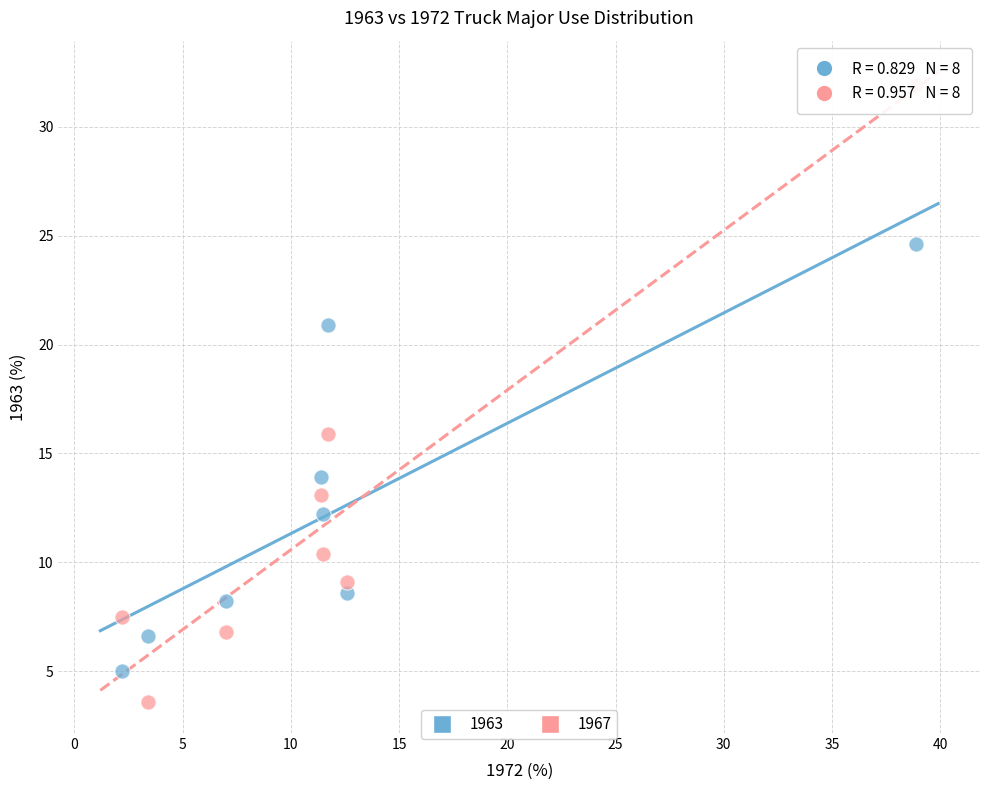

Across all data points, what is the range of X values (max minus min)?

36.7